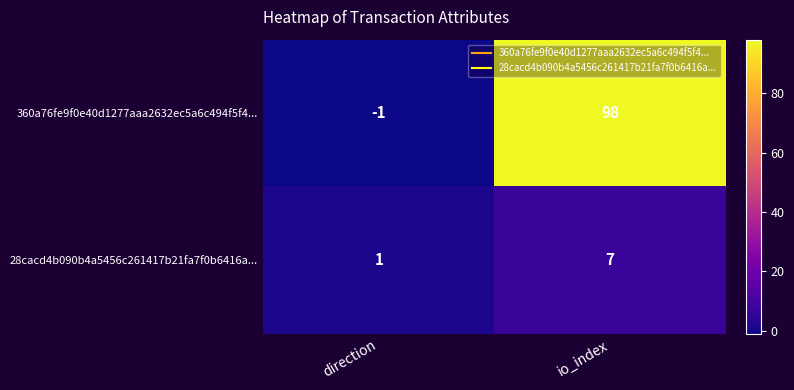

How many categories are shown in the chart?

2